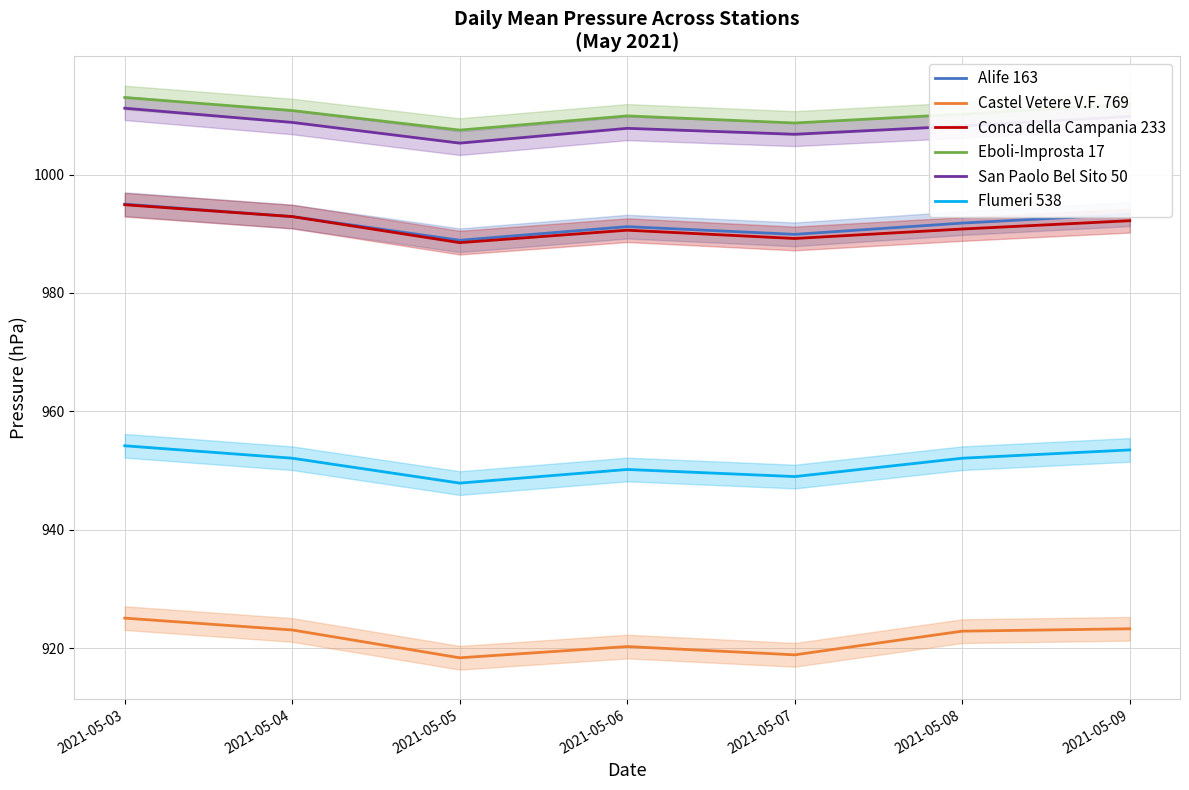

The value of Alife 163 at 2021-05-04 is 992.9. True or false?

True